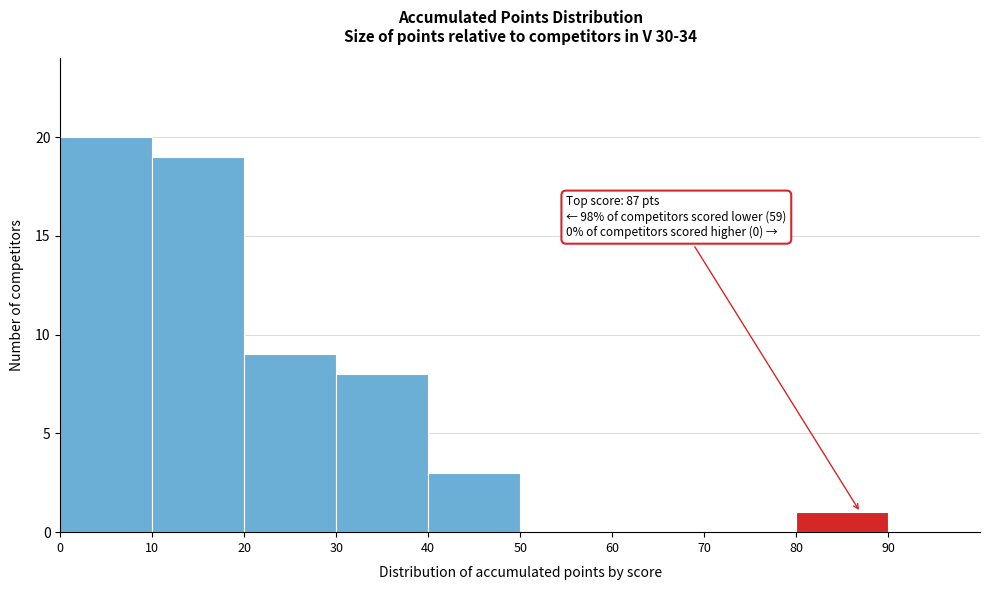

Over which range of the x-axis is the bar tallest?

0 to 10